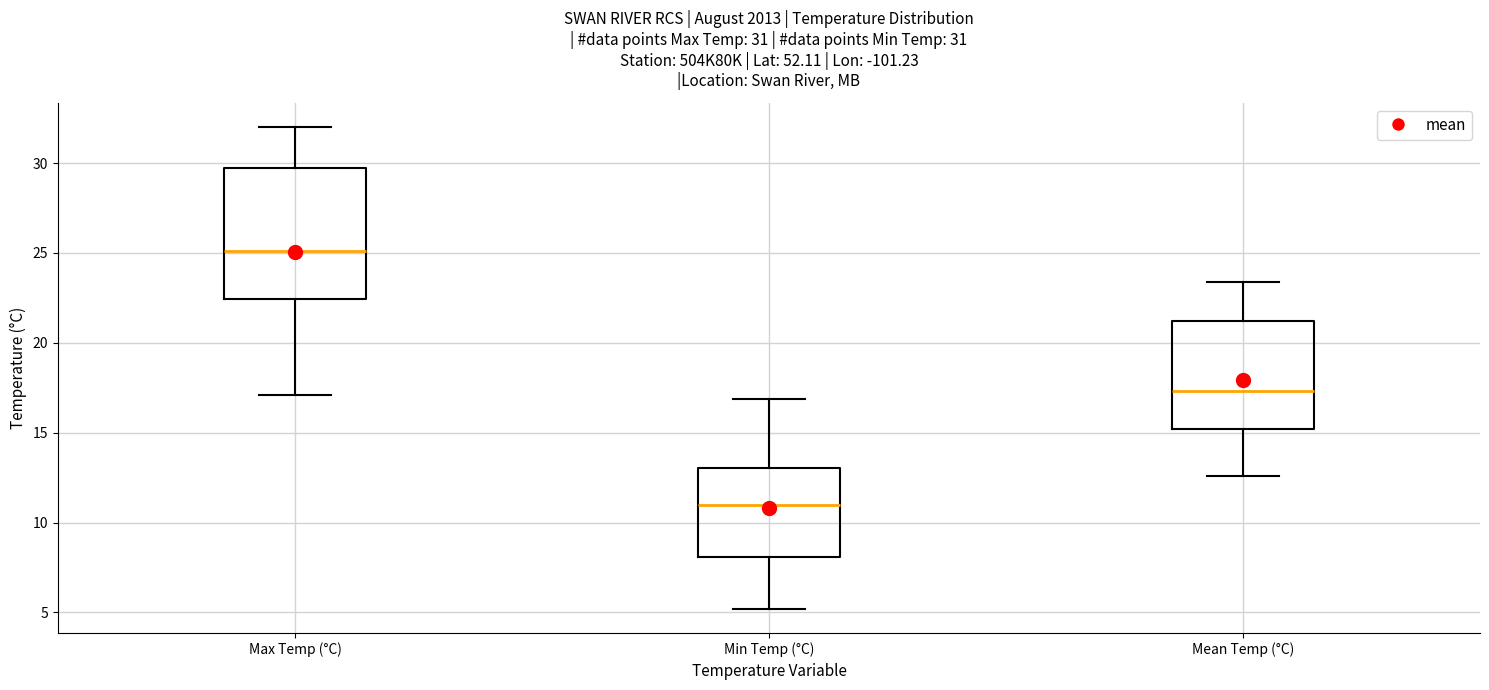

Which box's median line is the highest?

Max Temp (°C)